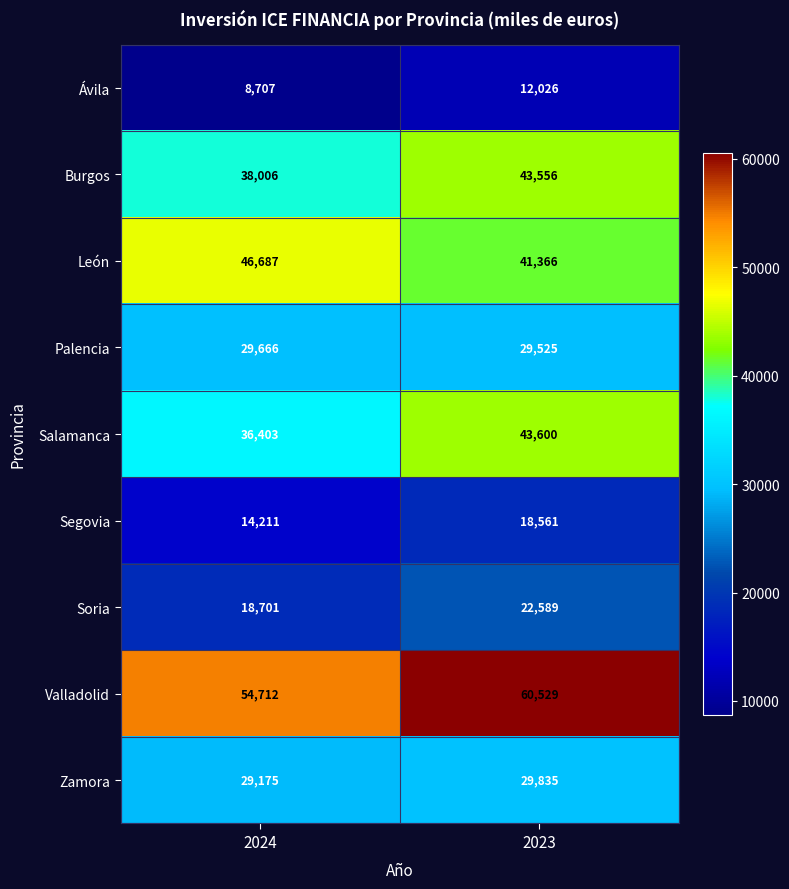

At 2024, list the series in order from smallest to largest.

Ávila, Segovia, Soria, Zamora, Palencia, Salamanca, Burgos, León, Valladolid